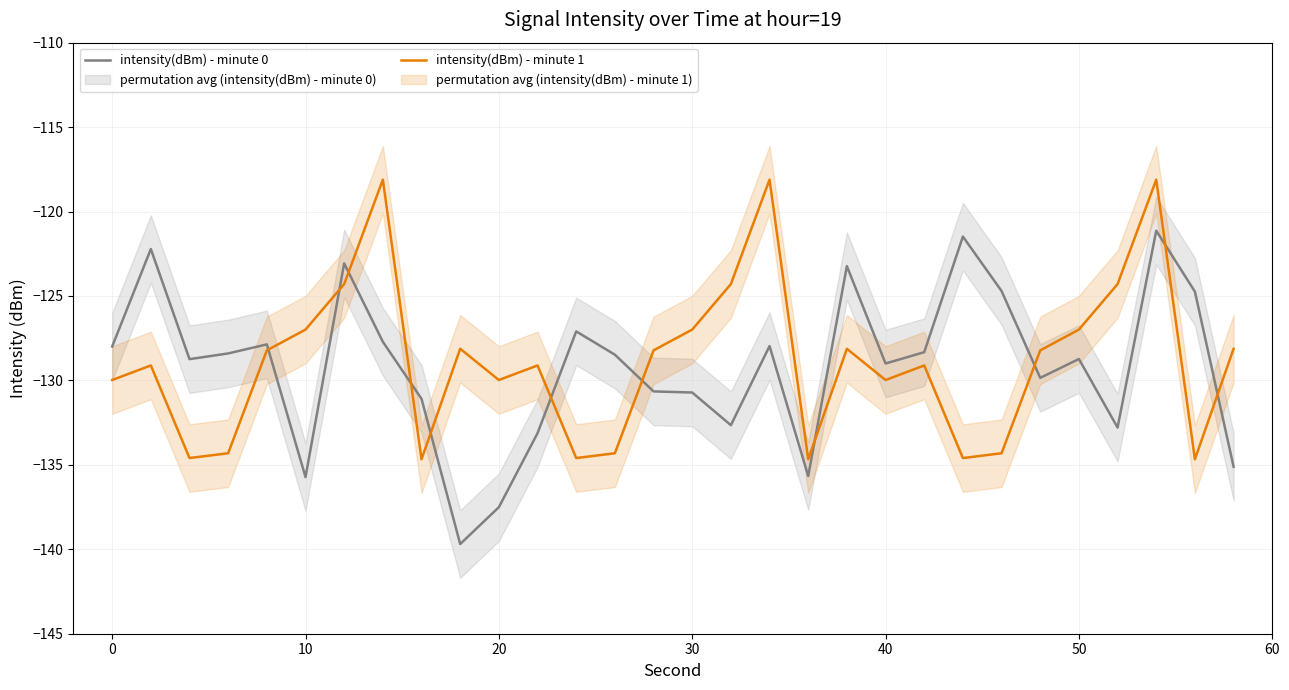

List the series in order of their overall mean, lowest first.

intensity(dBm) - minute 0, intensity(dBm) - minute 1